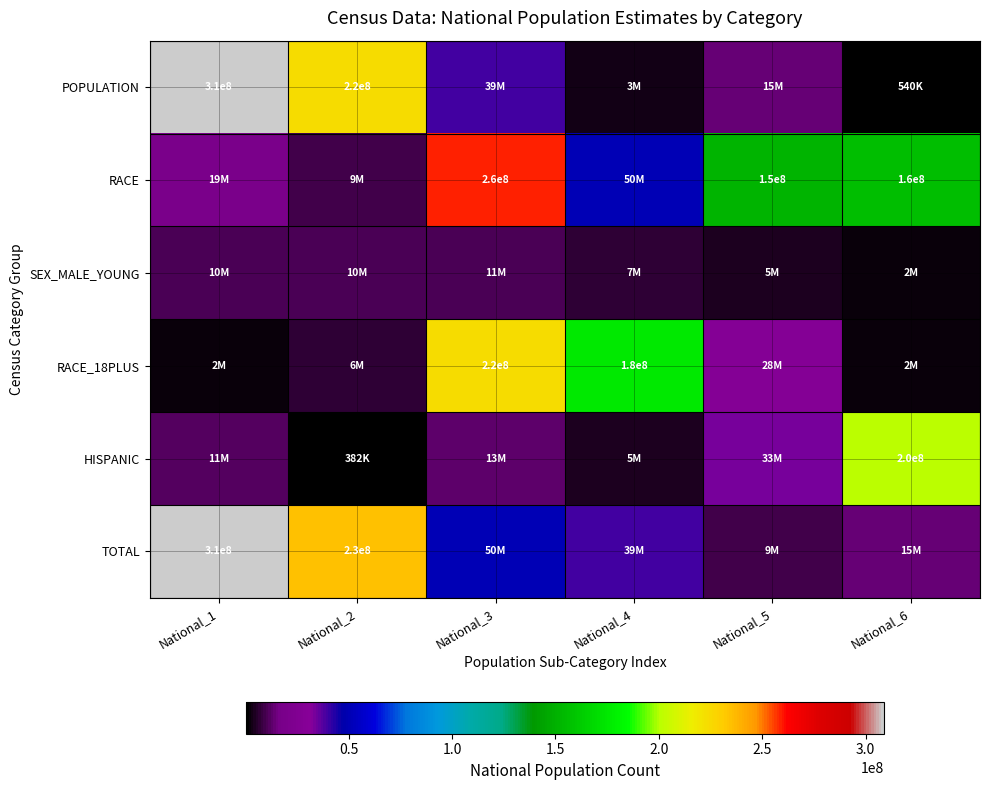

Is it true that TOTAL equals 99708179 at National_1?

False